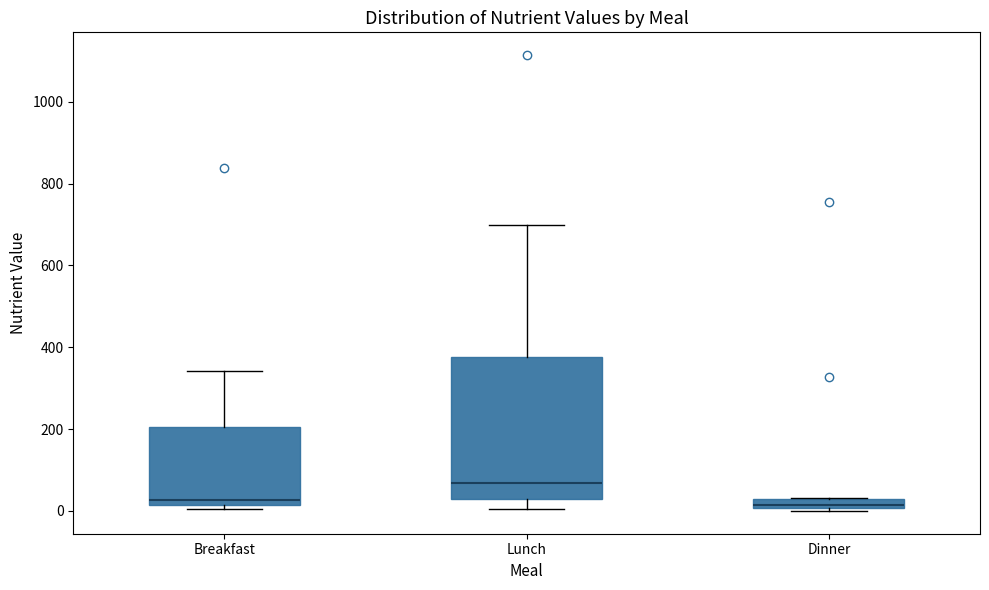

Comparing the boxes themselves (not the whiskers), which one is the tallest?

Lunch